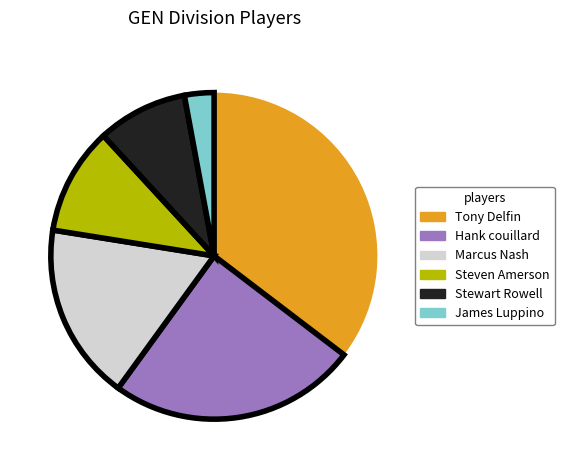

What is the largest slice in the pie chart?

Tony Delfin